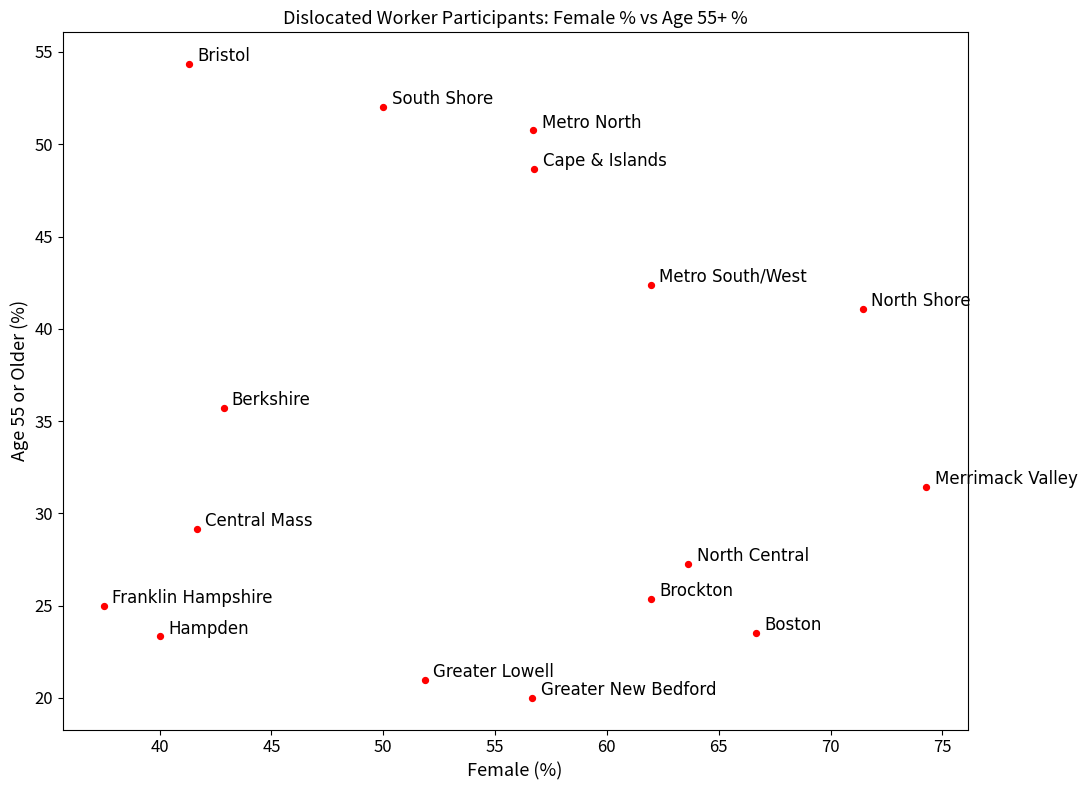

What is the range of X values (max minus min)?

36.8